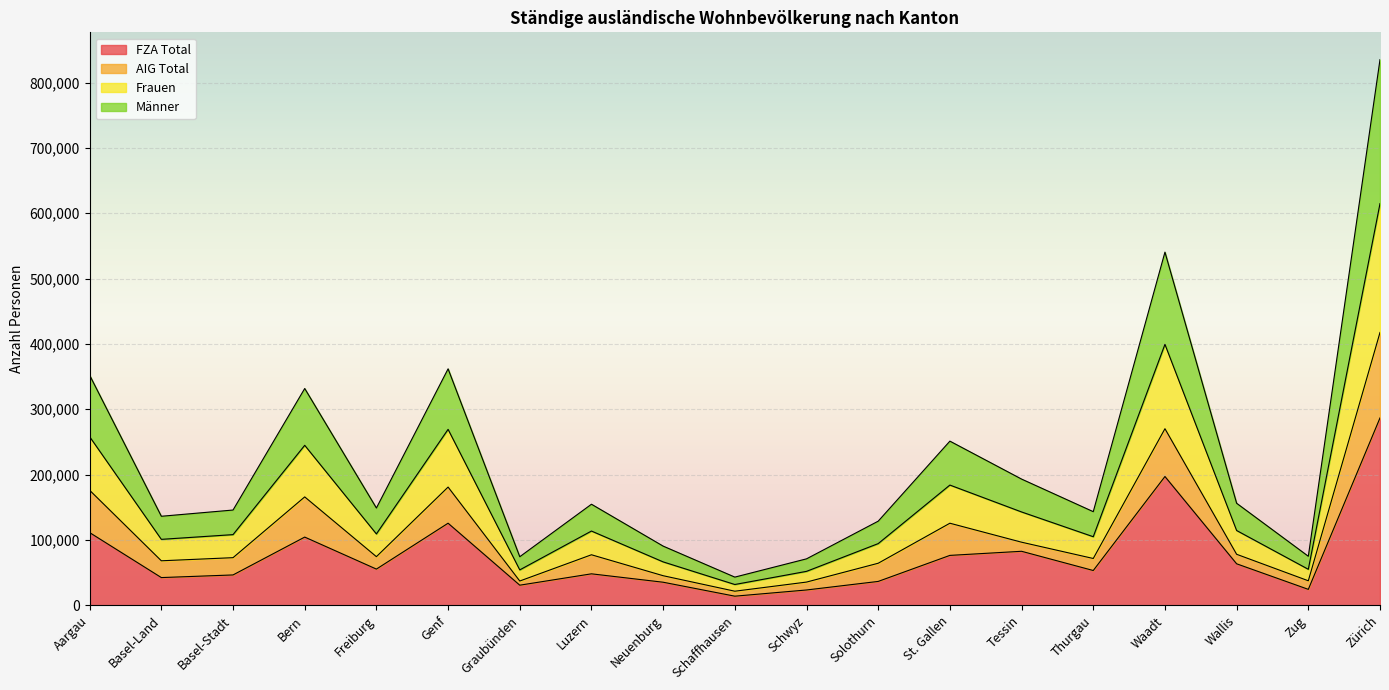

The Frauen series shows 614831 at Zürich. True or false?

True